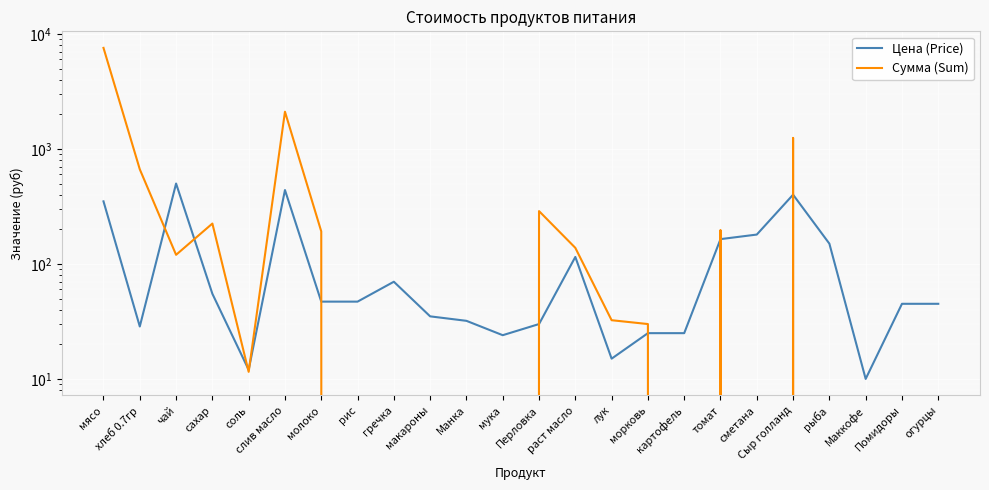

Which category has the lowest value in the Цена (Price) series?

Маккофе